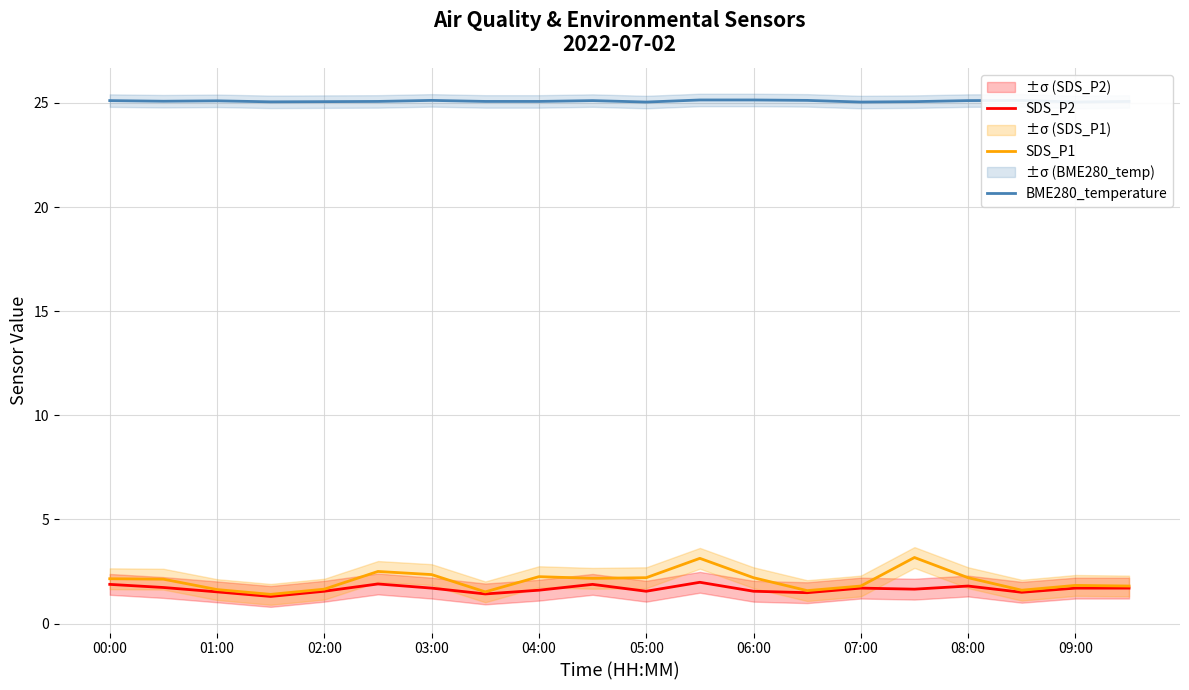

Reading right to left, transcribe all the data shown in this chart.

SDS_P2: 1.7	1.7	1.5	1.8	1.6	1.7	1.5	1.6	2.0	1.6	1.9	1.6	1.4	1.7	1.9	1.6	1.3	1.5	1.7	1.9
SDS_P1: 1.8	1.8	1.6	2.2	3.2	1.8	1.6	2.2	3.1	2.2	2.2	2.2	1.5	2.4	2.5	1.6	1.4	1.6	2.1	2.1
BME280_temperature: 25.1	25.0	25.1	25.1	25.1	25.0	25.1	25.1	25.1	25.0	25.1	25.1	25.1	25.1	25.1	25.1	25.1	25.1	25.1	25.1